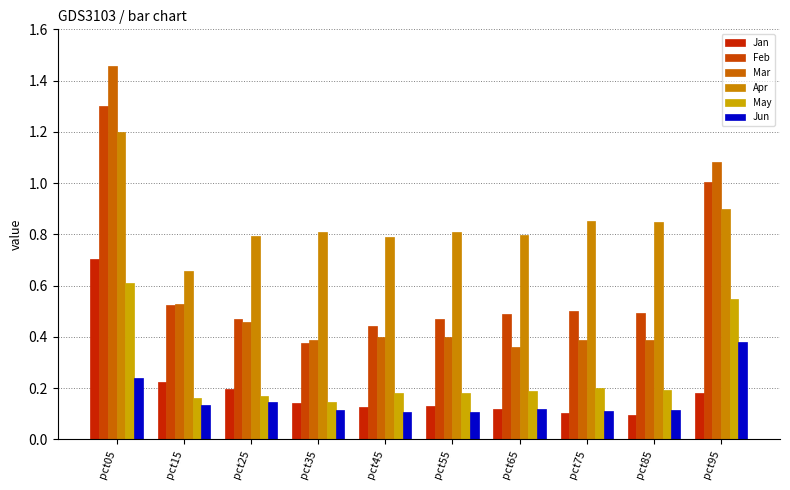

How many bars are there in each group?

6